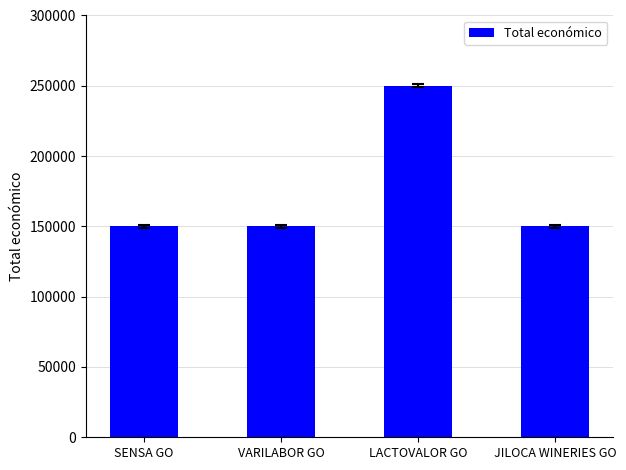

What is the ratio of the value at JILOCA WINERIES GO to the value at LACTOVALOR GO?

0.6